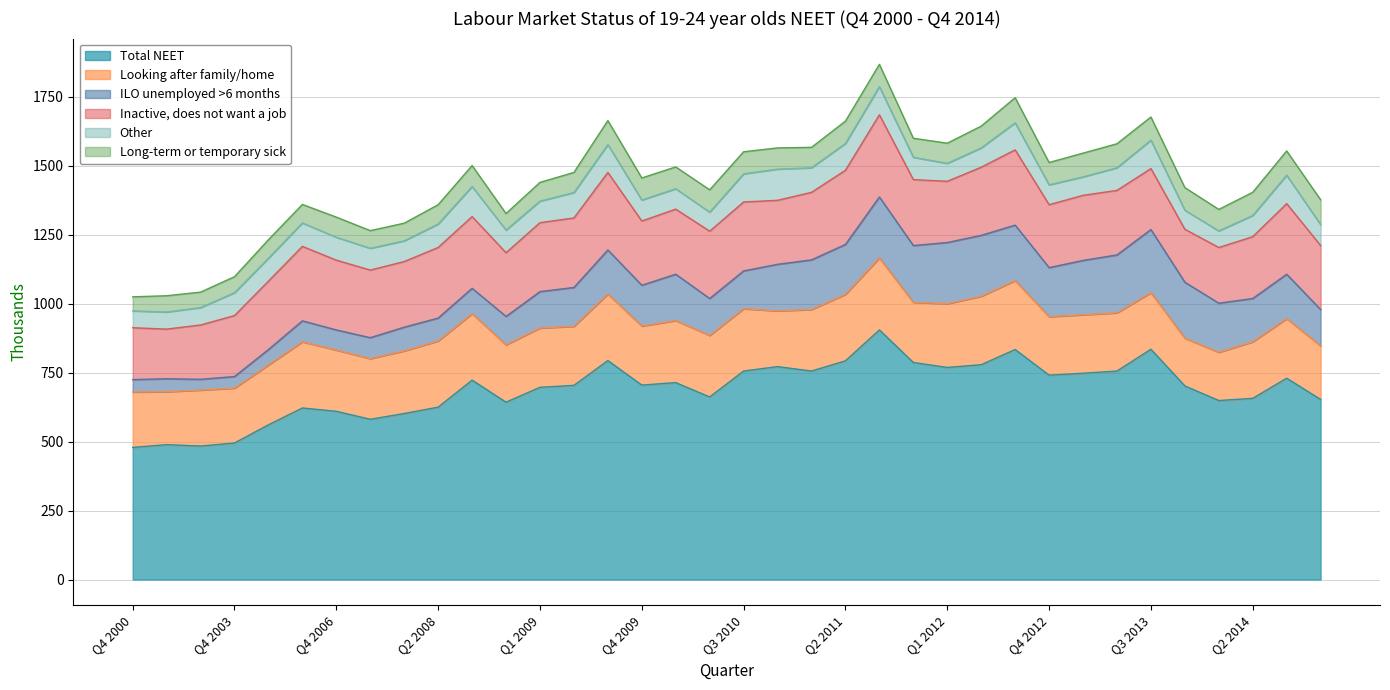

Which has a higher value, Q3 2013 or Q4 2007?

Q3 2013